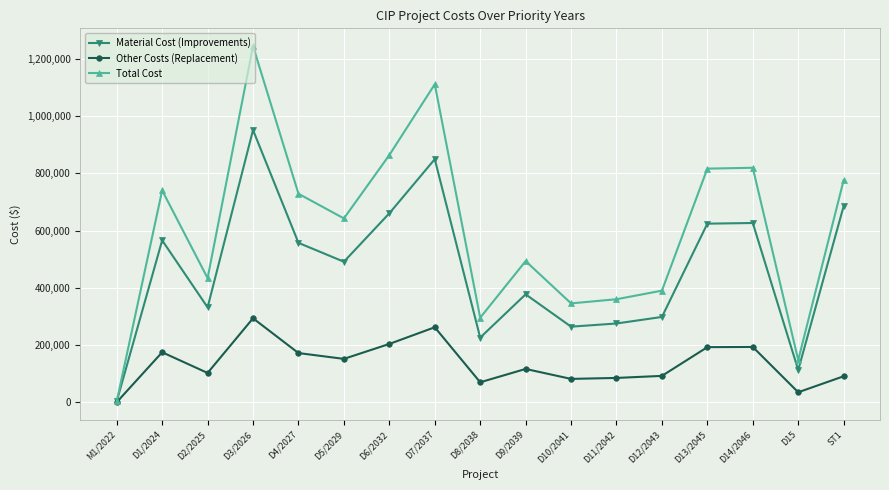

What is the greatest value displayed?

1244700